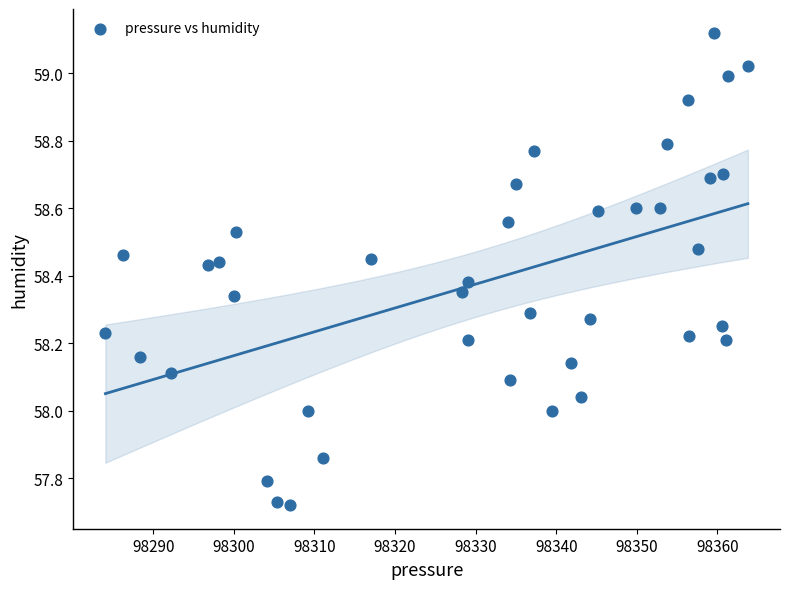

What is the range of X values (max minus min)?

79.7